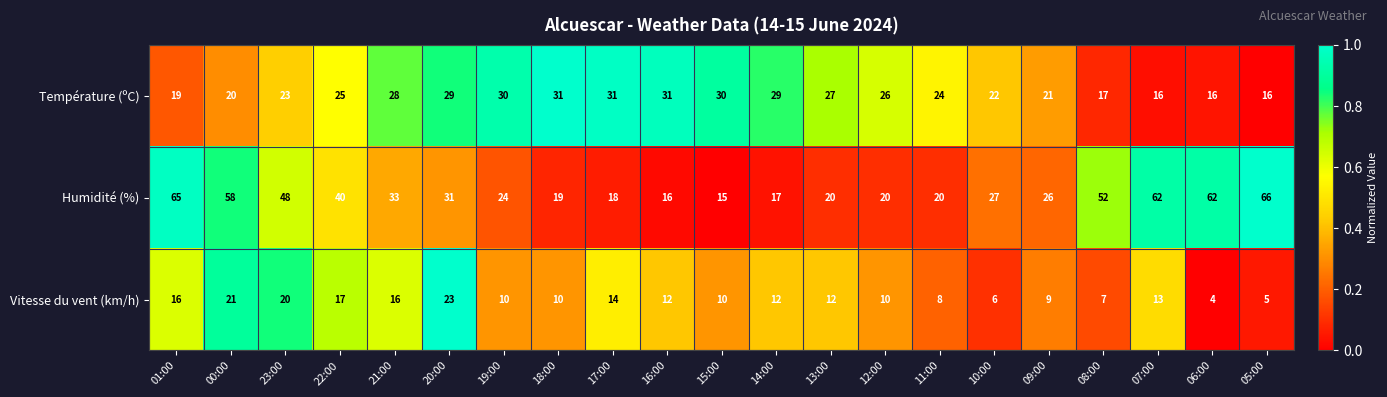

Read the Vitesse du vent (km/h) value at 22:00.

17